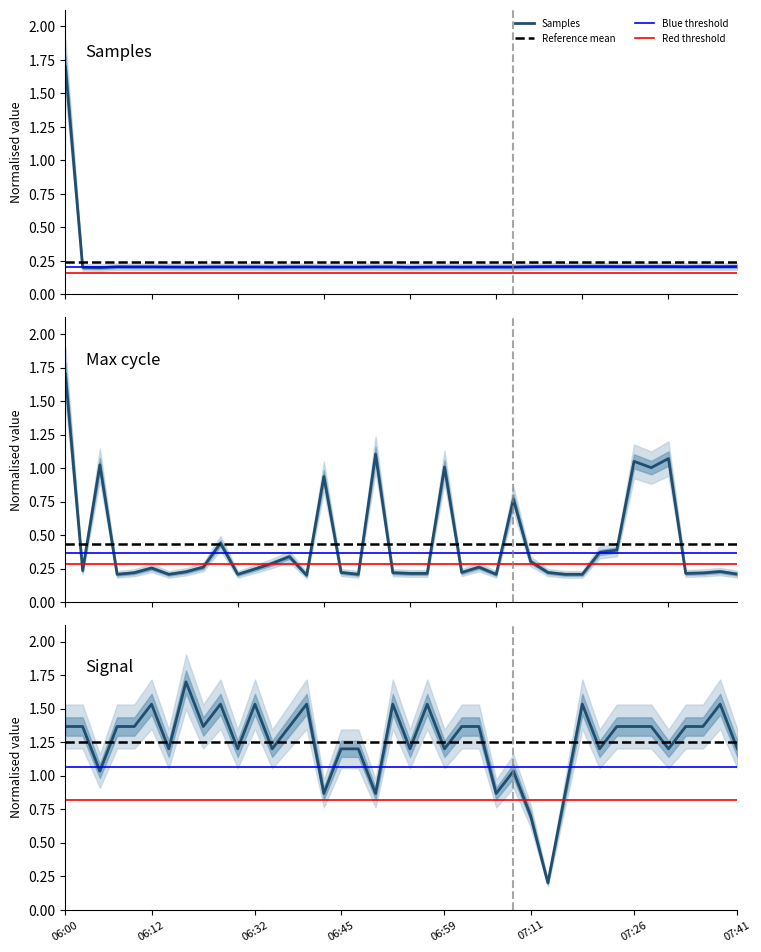

Rank the series by their maximum value, from highest to lowest.

Samples, Max_cycle, Signal